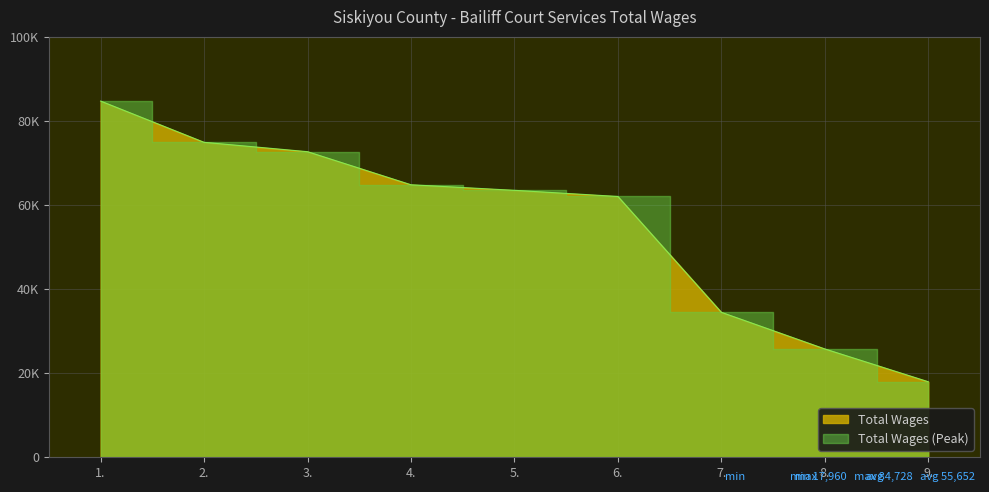

Between 9. and 2., which is larger?

2.